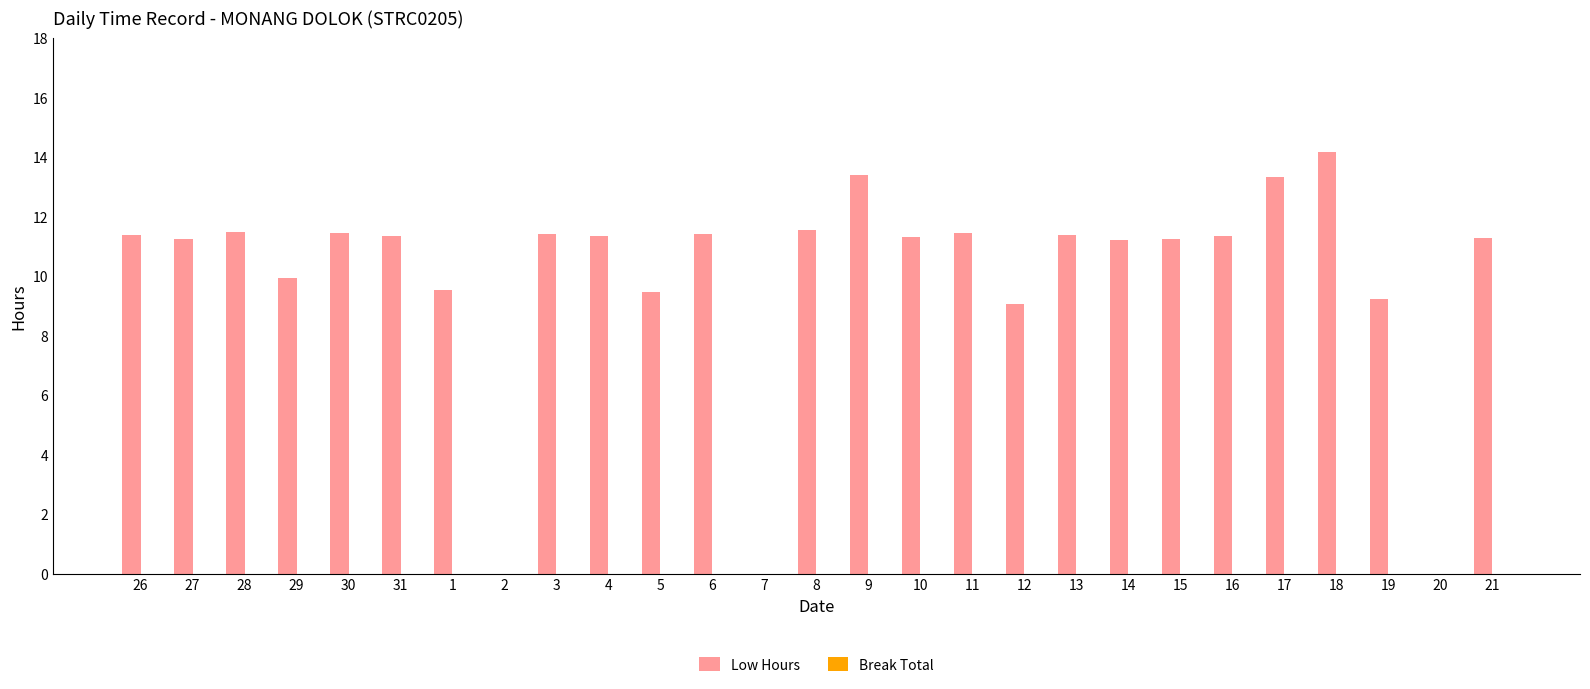

Which has a higher value, 31 or 18?

18